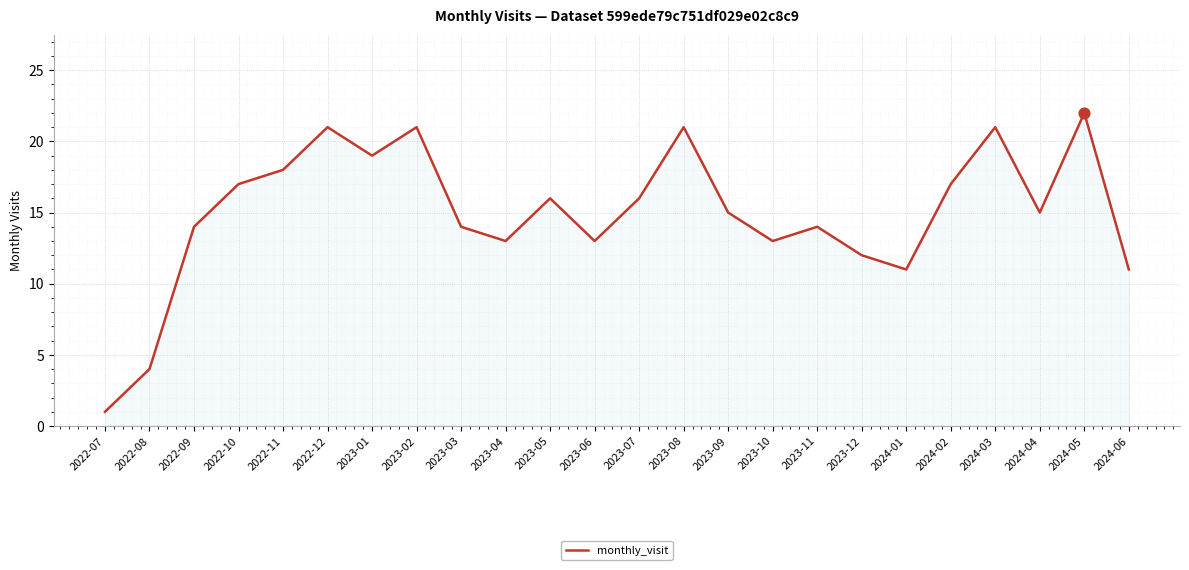

What is the change in value from 2022-08 to 2023-01?

+15